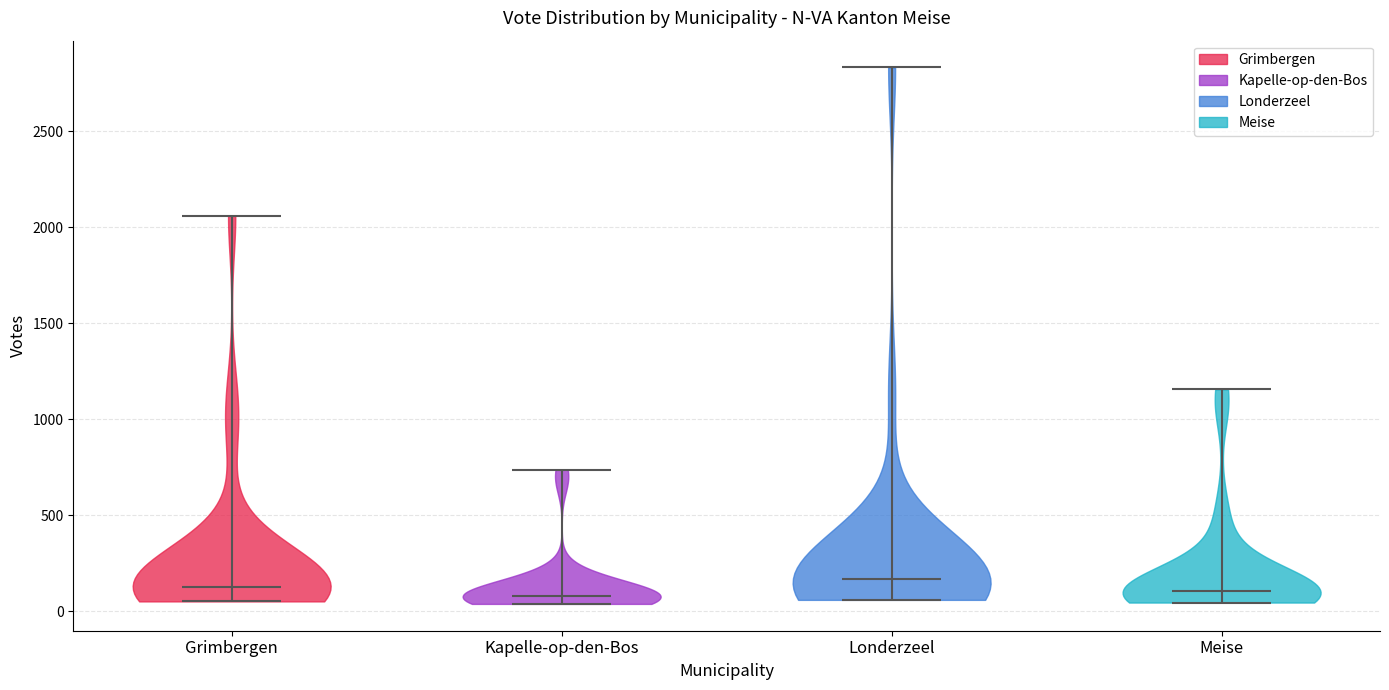

What is the highest point the violin for Grimbergen reaches on the y-axis? The values are not printed on the chart, so give them approximately, as read against the axis.

2050